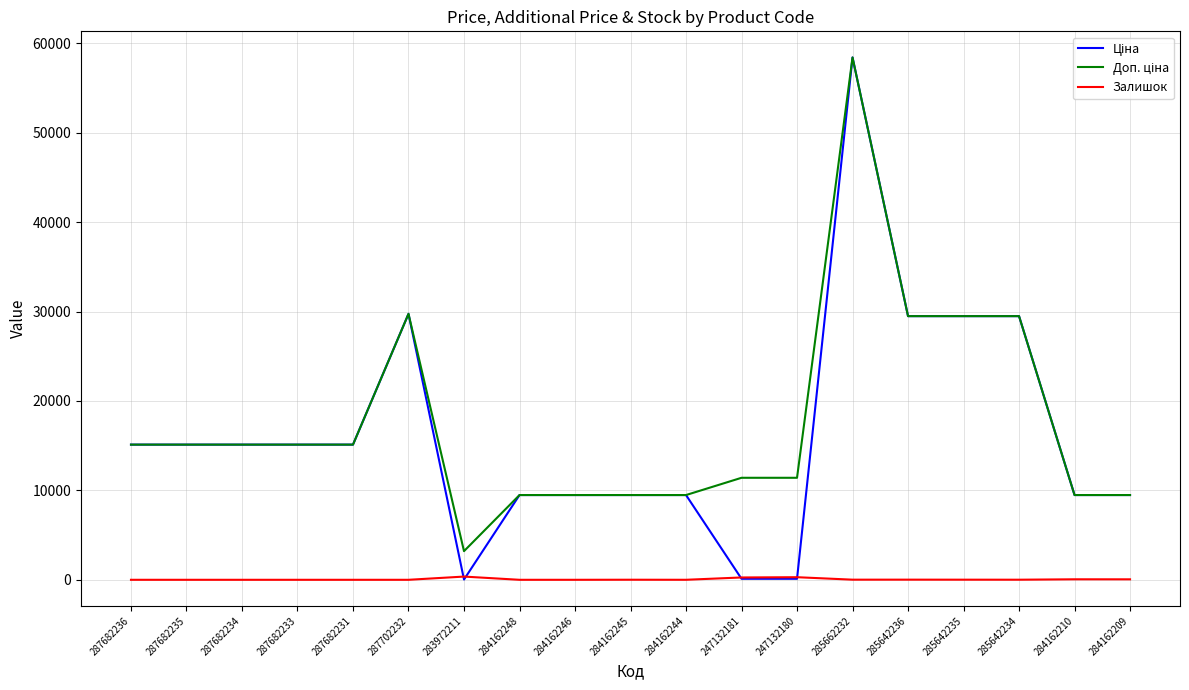

What position from the left is 287682235?

2